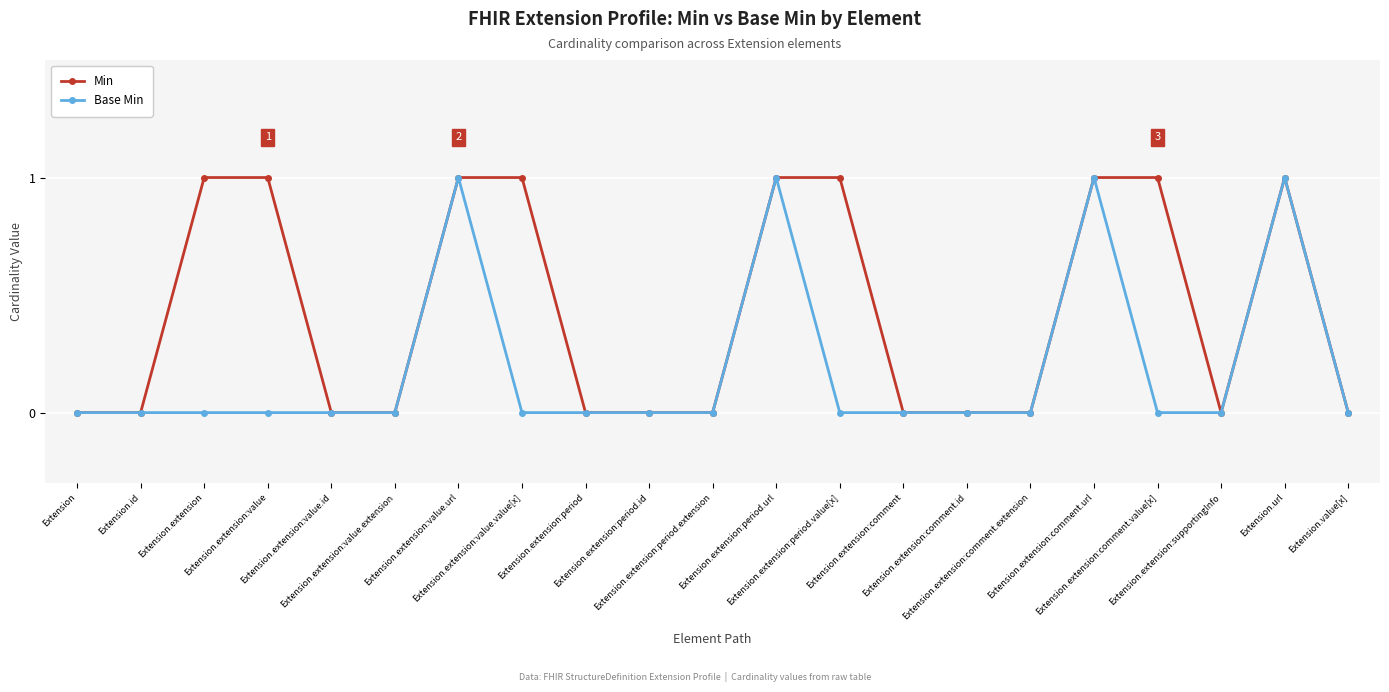

Which series has the largest total across all categories?

Min